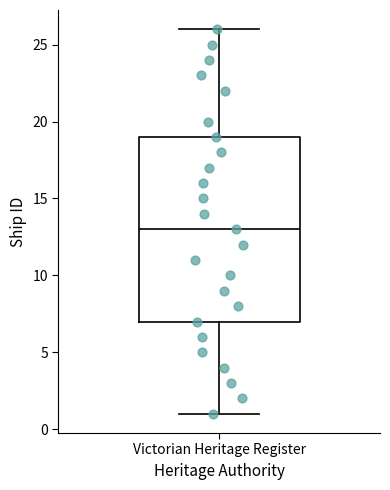

Read this box plot against the y-axis: the position of the median line, the range covered by the box, and the ends of both whiskers. The values are not printed on the chart, so give them approximately, as read against the axis.

median 13, box 7 to 19, whiskers 1 to 26